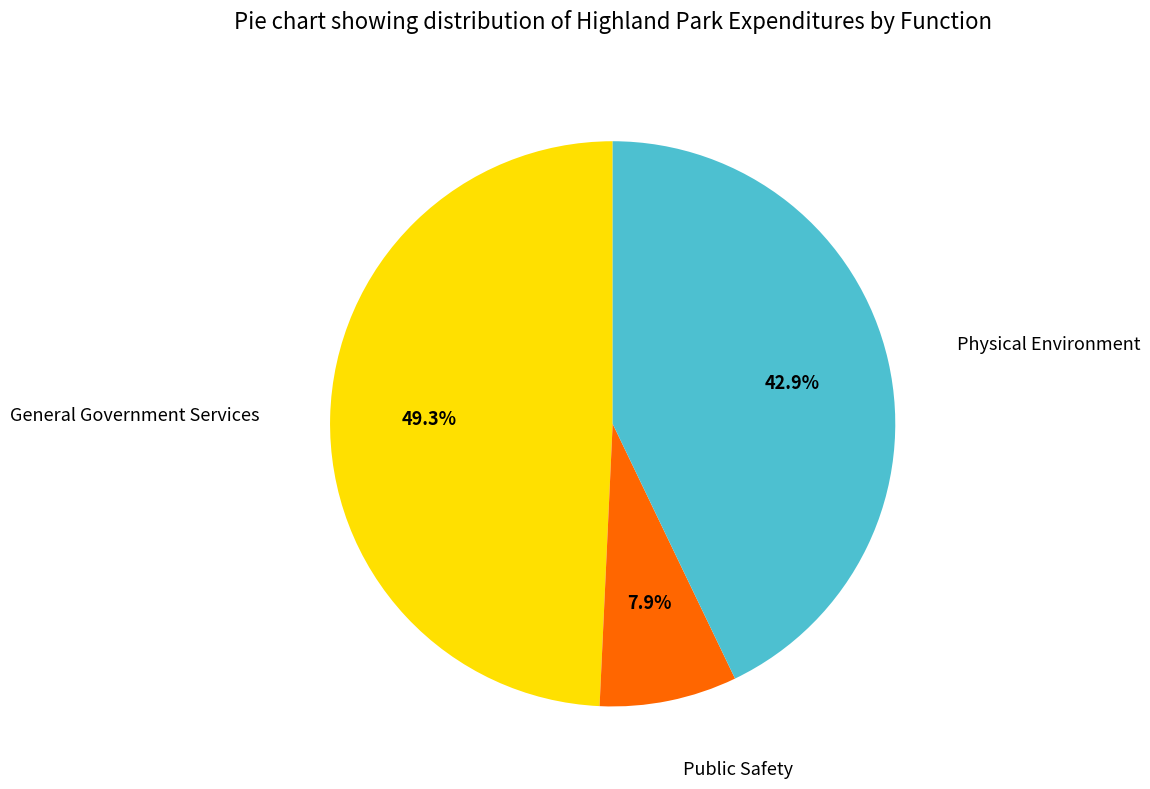

How many segments does this pie chart have?

3